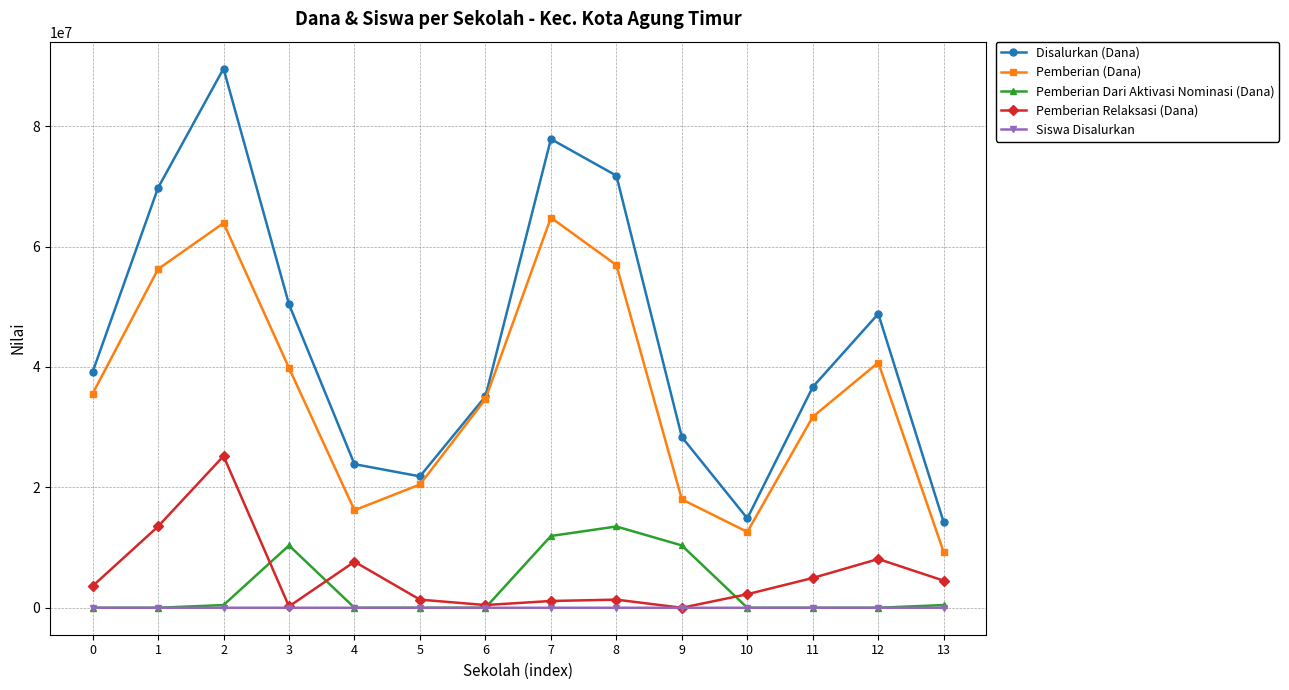

What is the difference between the highest and lowest values at 2?

89549771